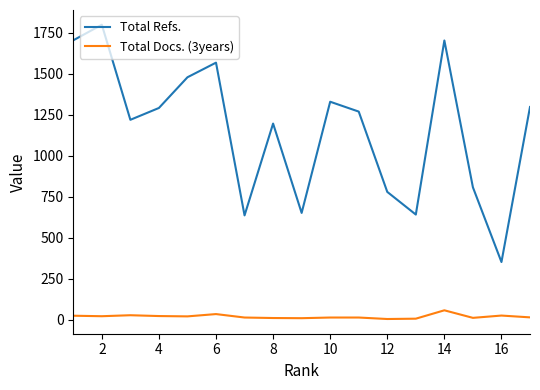

Is this an area chart (filled region under the line)?

No